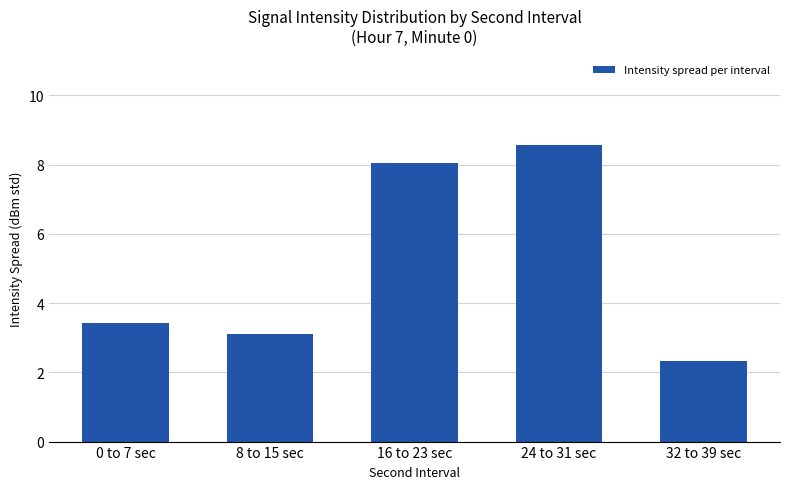

Reading left to right, transcribe all the data shown in this chart.

3.4	3.1	8.1	8.6	2.3